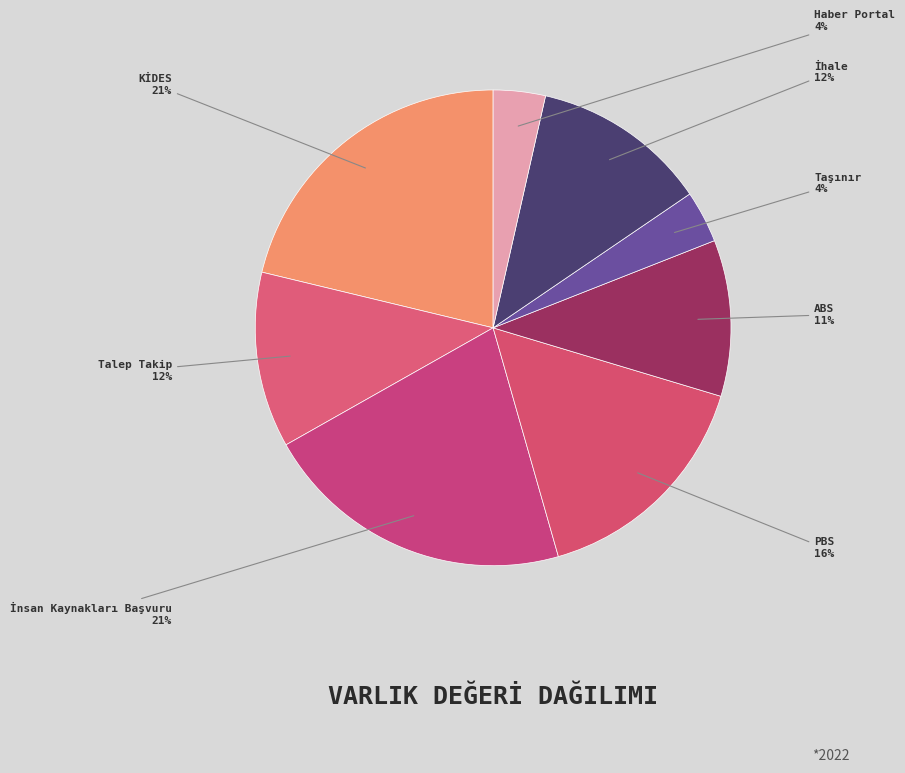

To the nearest percent, what percentage of the pie is Talep Takip?

12%